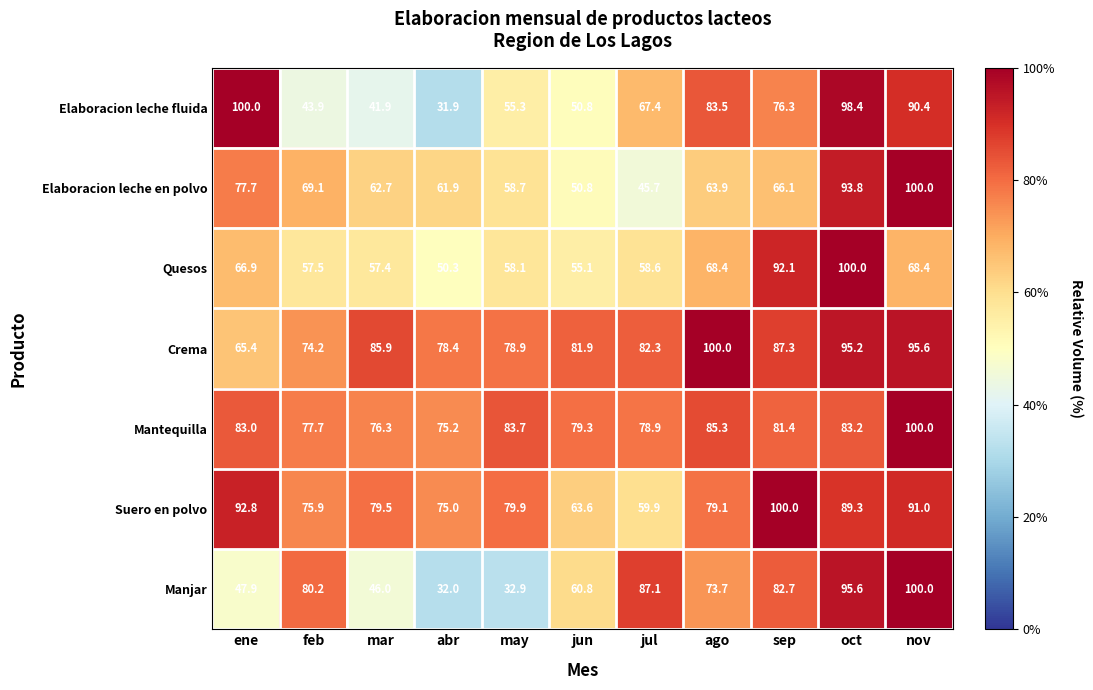

What is the spread (max minus min) of values at mar?

44.0